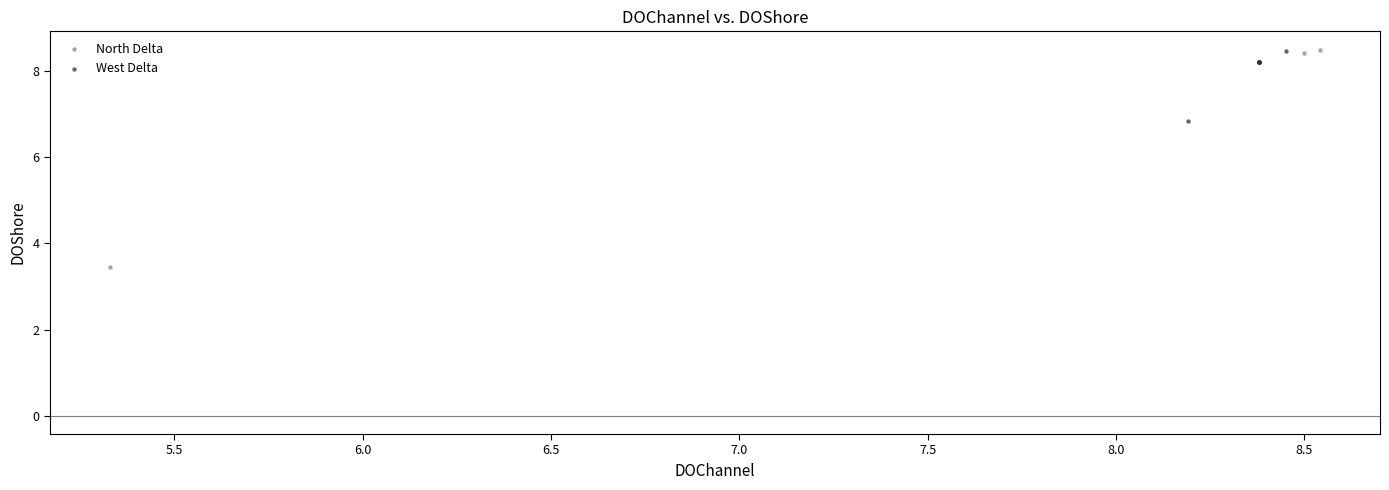

Which series has the widest spread of Y values?

North Delta